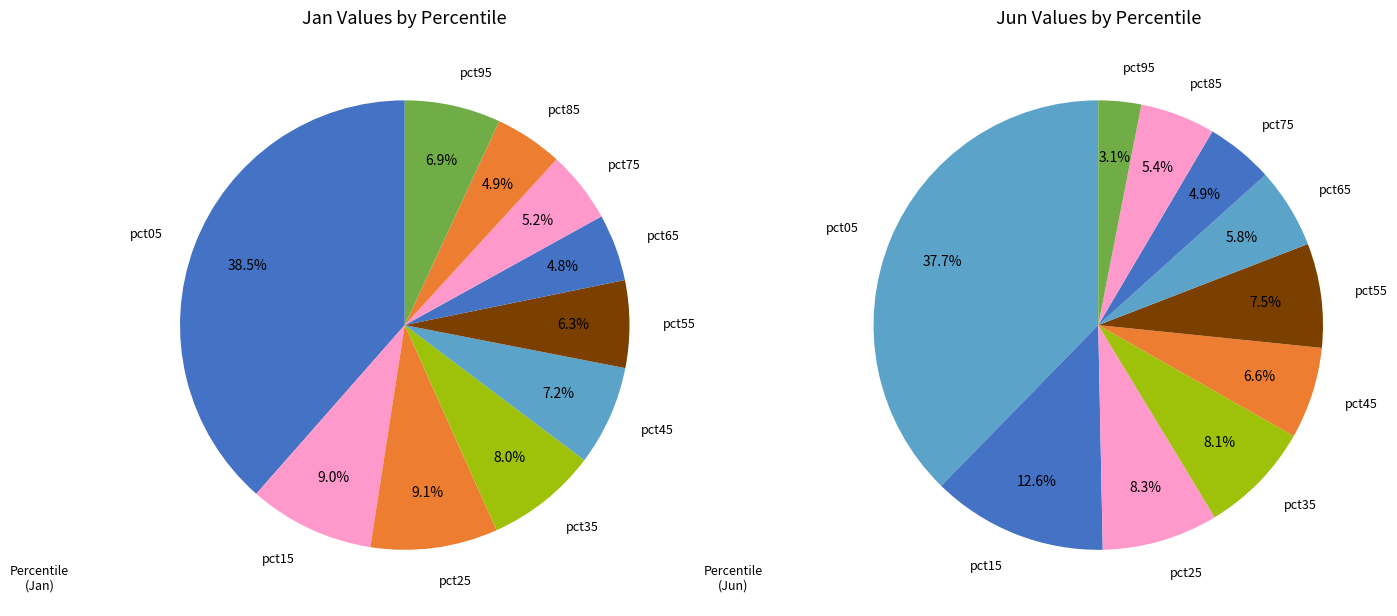

Do jun_values and 9 together represent more than half of the pie?

No